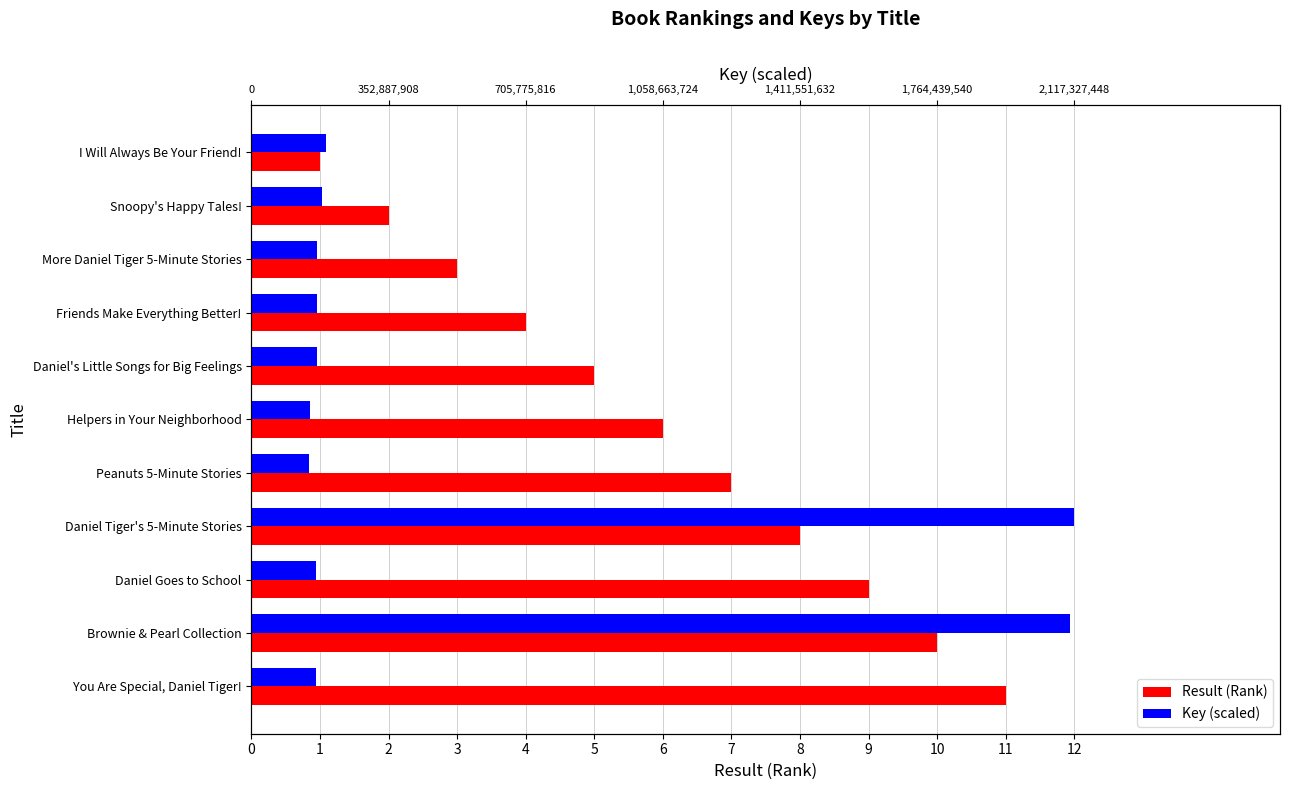

What is the value of the Key (scaled) bar at the 5th from the left?

1.0